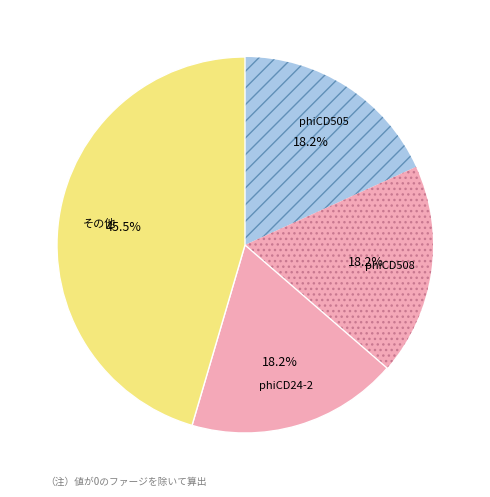

What percentage do phiCD505 and その他 together represent?

63.6%